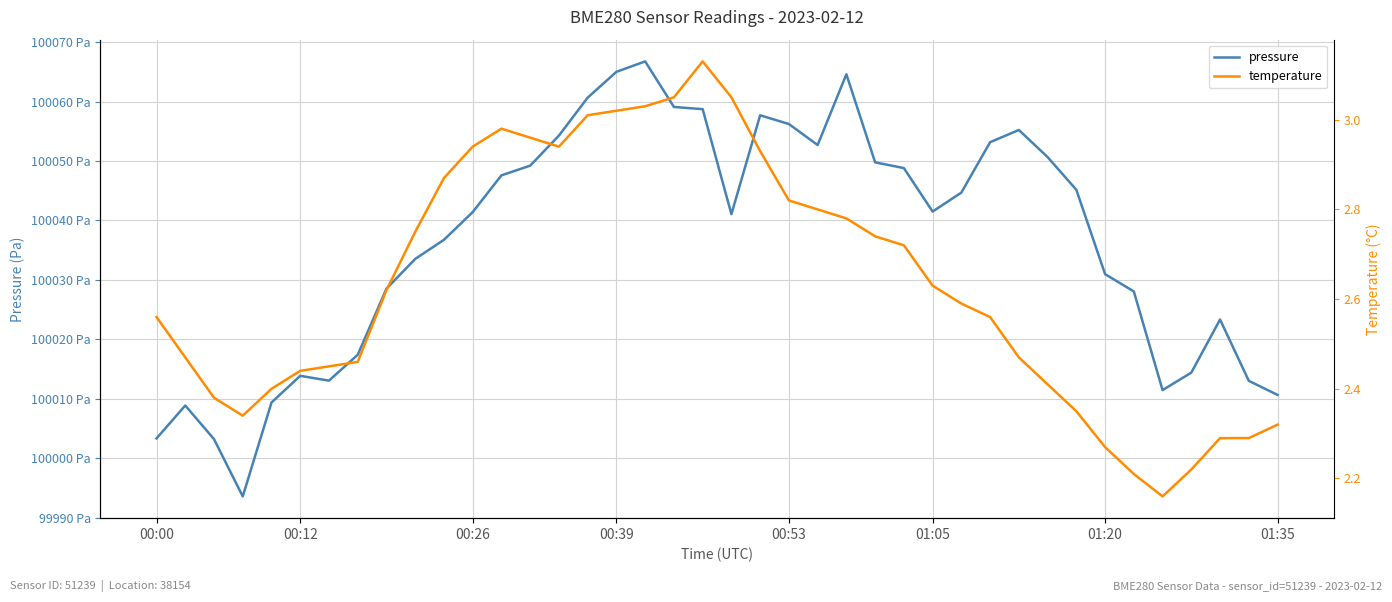

Between 13 and 18, which is larger?

18